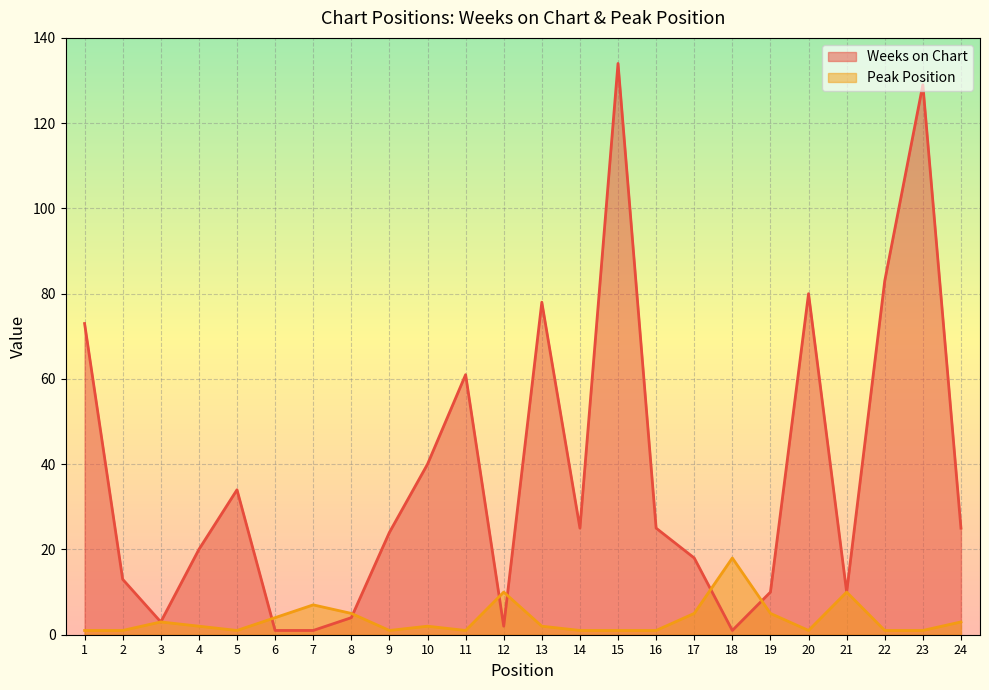

What is the total value across all series at 17?

23